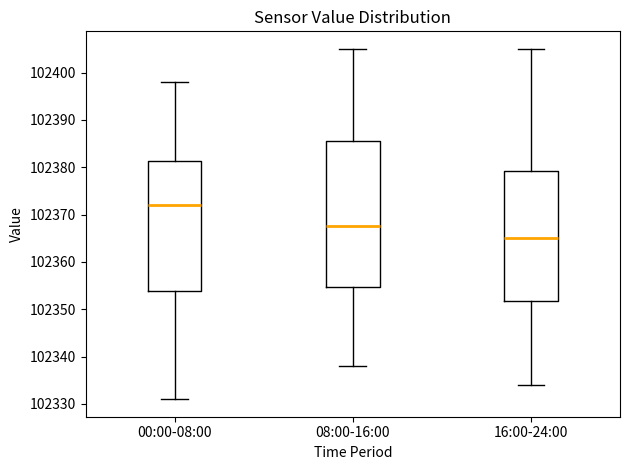

Reading left to right, transcribe this box plot: for each box, give where its median line is, the range the box spans, and where its two whiskers end, as read against the y-axis. The values are not printed on the chart, so give them approximately, as read against the axis.

00:00-08:00: median 102372, box 102354 to 102381, whiskers 102331 to 102398
08:00-16:00: median 102368, box 102355 to 102386, whiskers 102338 to 102405
16:00-24:00: median 102365, box 102352 to 102379, whiskers 102334 to 102405